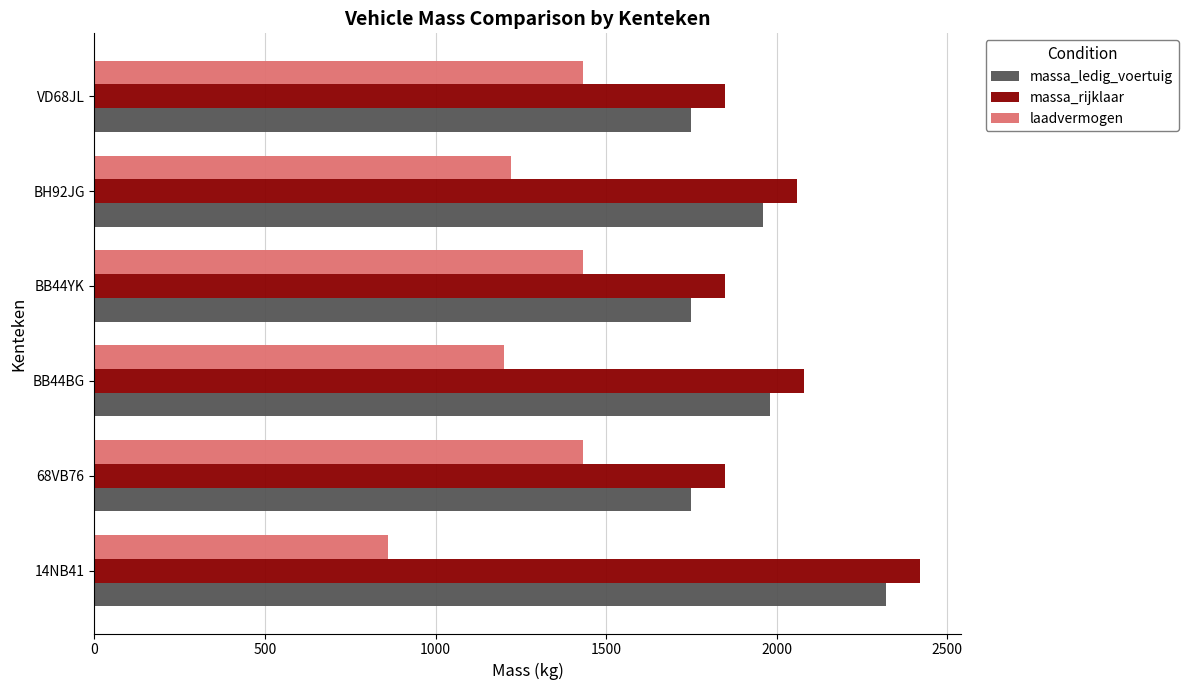

What is the greatest value displayed?

2420